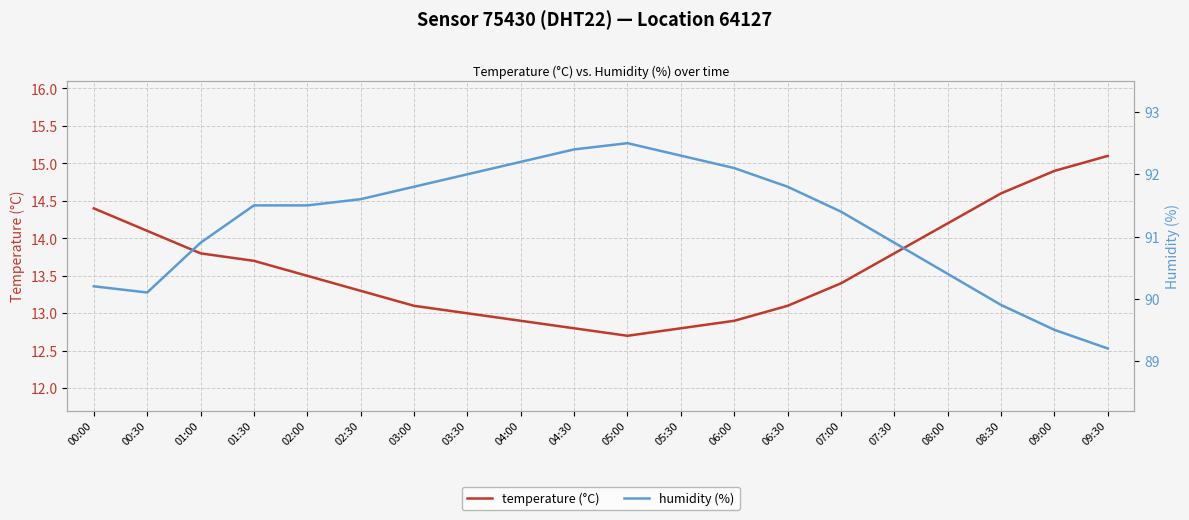

True or false: humidity (%) has a value of 91.5 at 01:30.

True